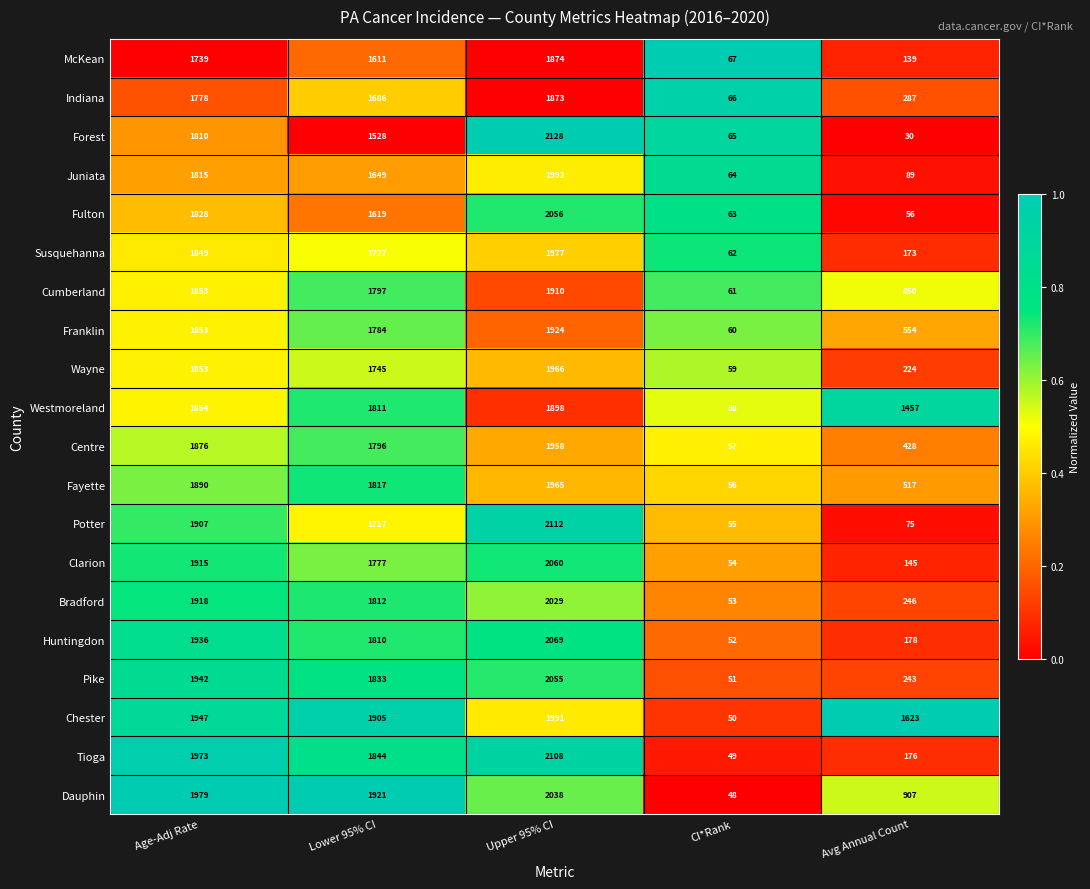

Which series has the largest total across all categories?

Chester